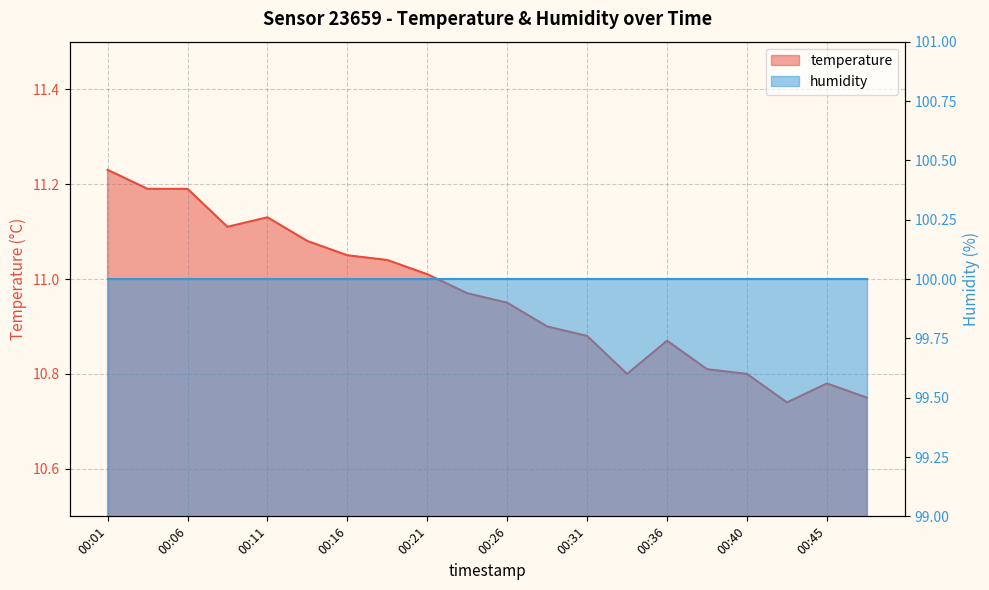

Which has a higher value, 00:31 or 00:21?

00:21